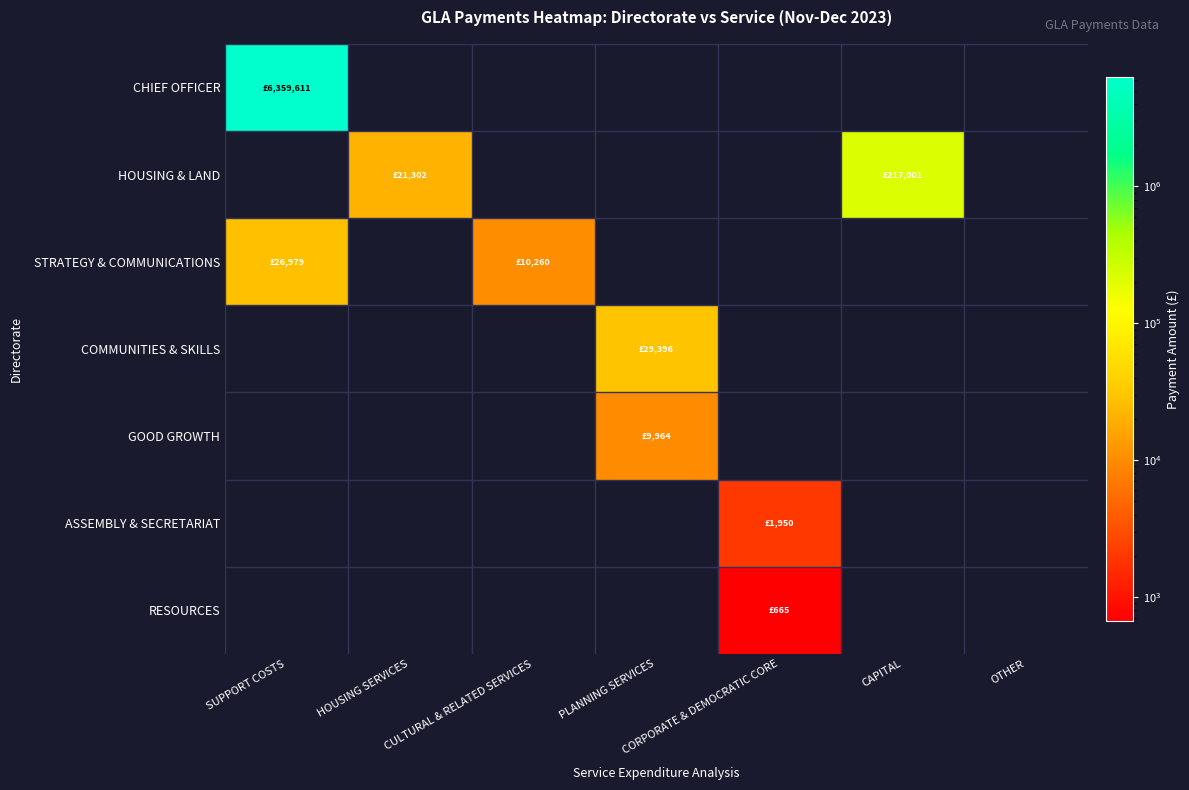

How many series are shown in this chart?

7